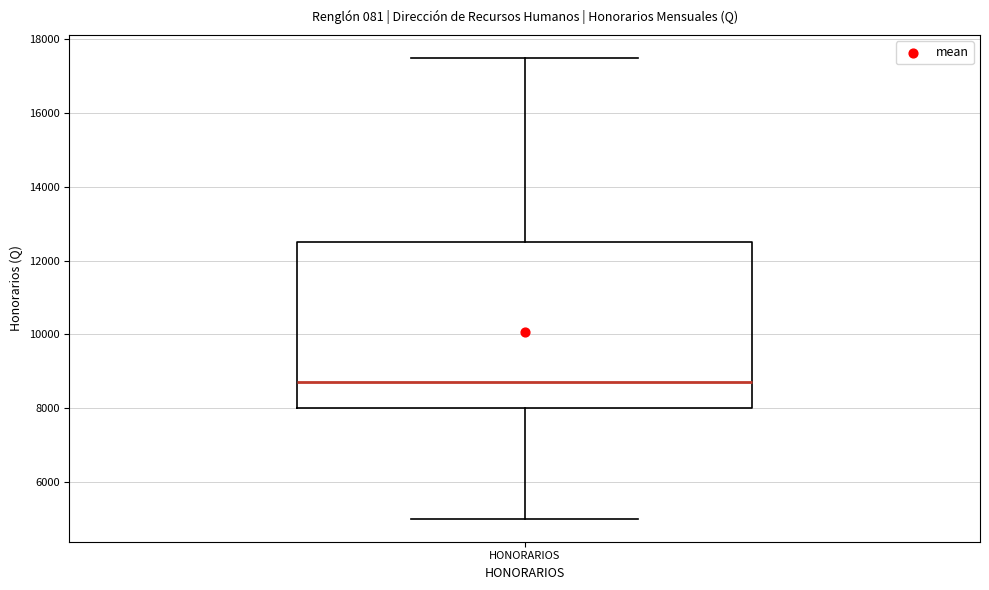

Transcribe this box plot: give where the median line is, the range the box spans, and where the two whiskers end, as read against the y-axis. The values are not printed on the chart, so give them approximately, as read against the axis.

median 8800, box 8000 to 12600, whiskers 5000 to 17600